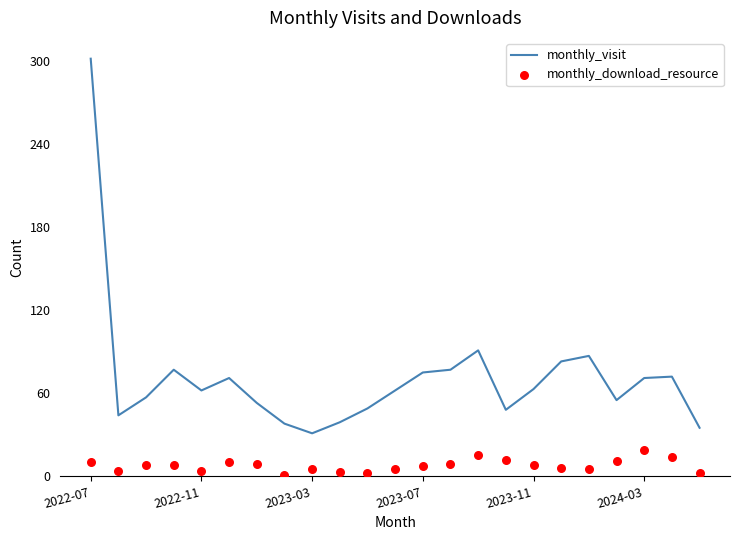

What are all the series names shown in the legend?

monthly_visit, monthly_download_resource